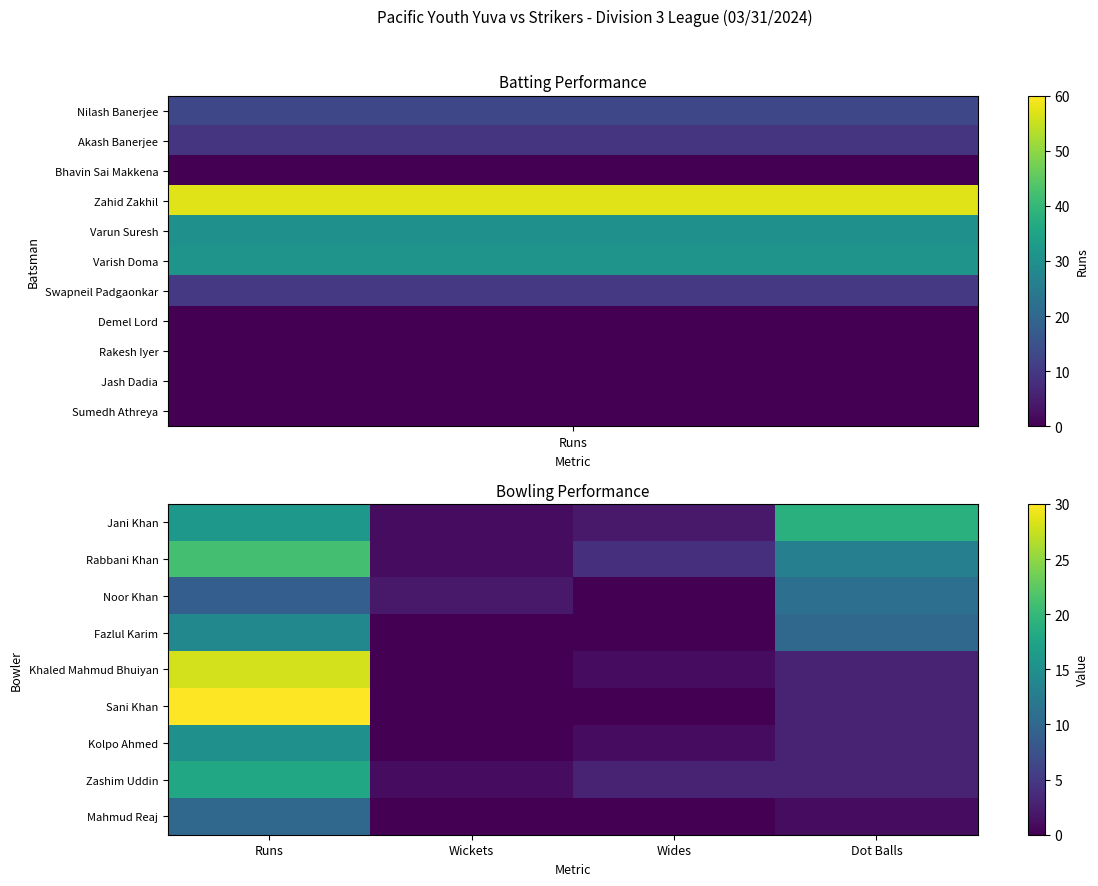

How many series are shown in this chart?

11